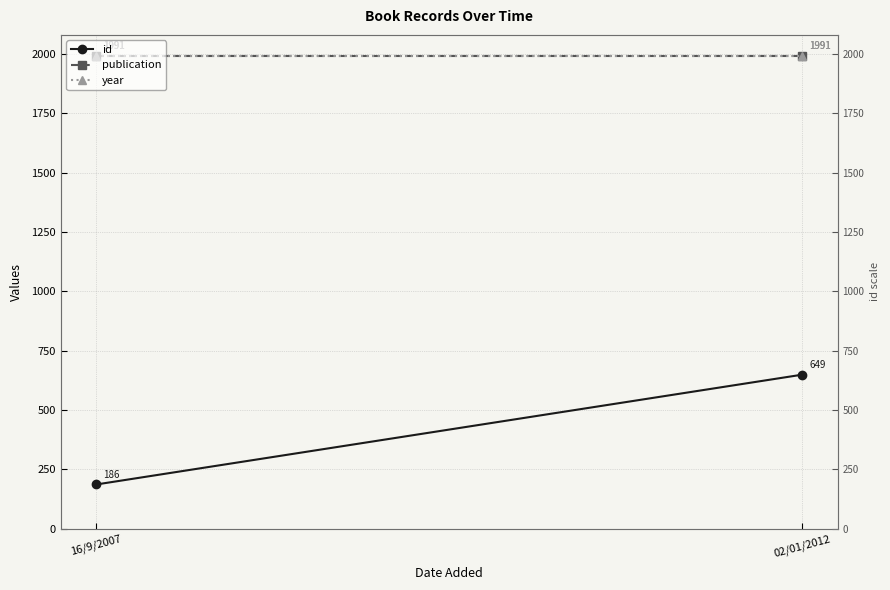

What is the difference between the id values at 16/9/2007 and 02/01/2012?

463